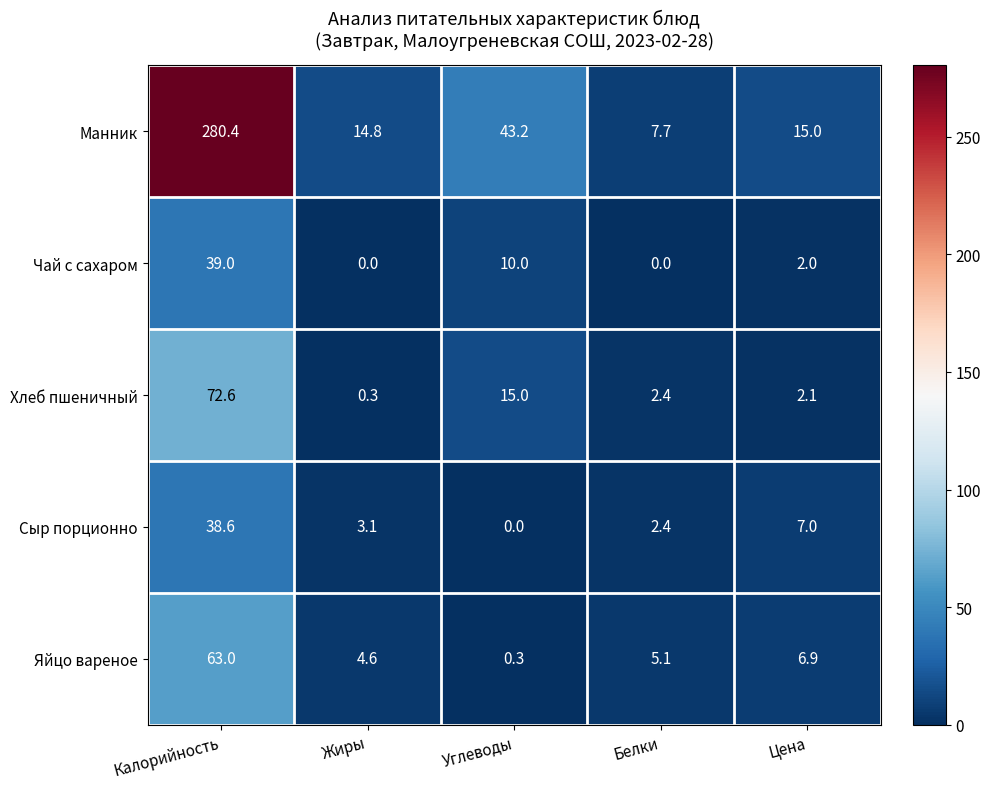

How many data points in Сыр порционно are above 3?

3